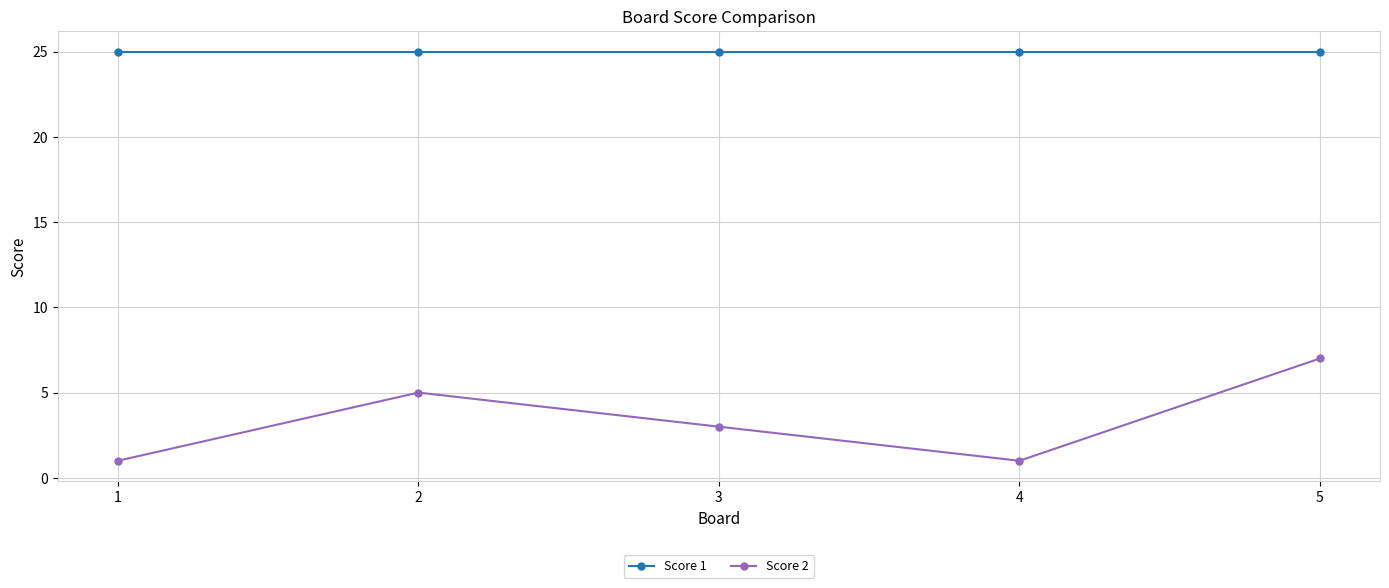

Reading left to right, extract all data points from this chart.

Score 1: 25	25	25	25	25
Score 2: 1	5	3	1	7